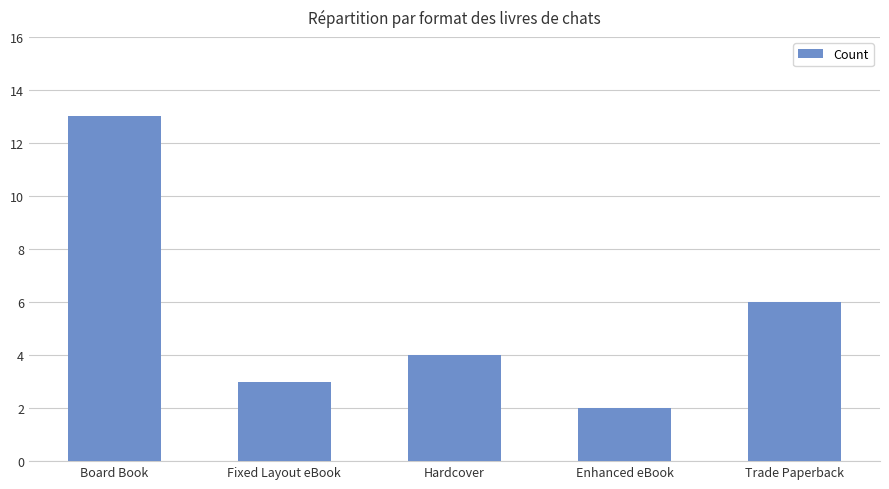

What is the sum of all values?

28